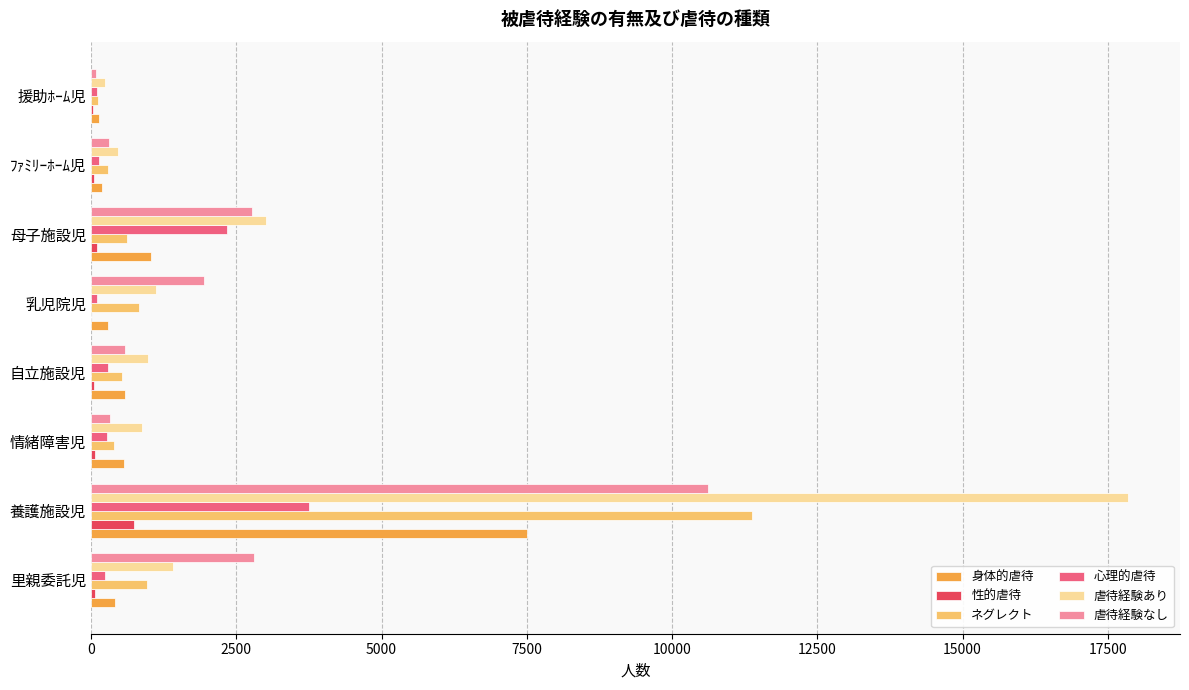

What is the maximum value shown in the chart?

17850